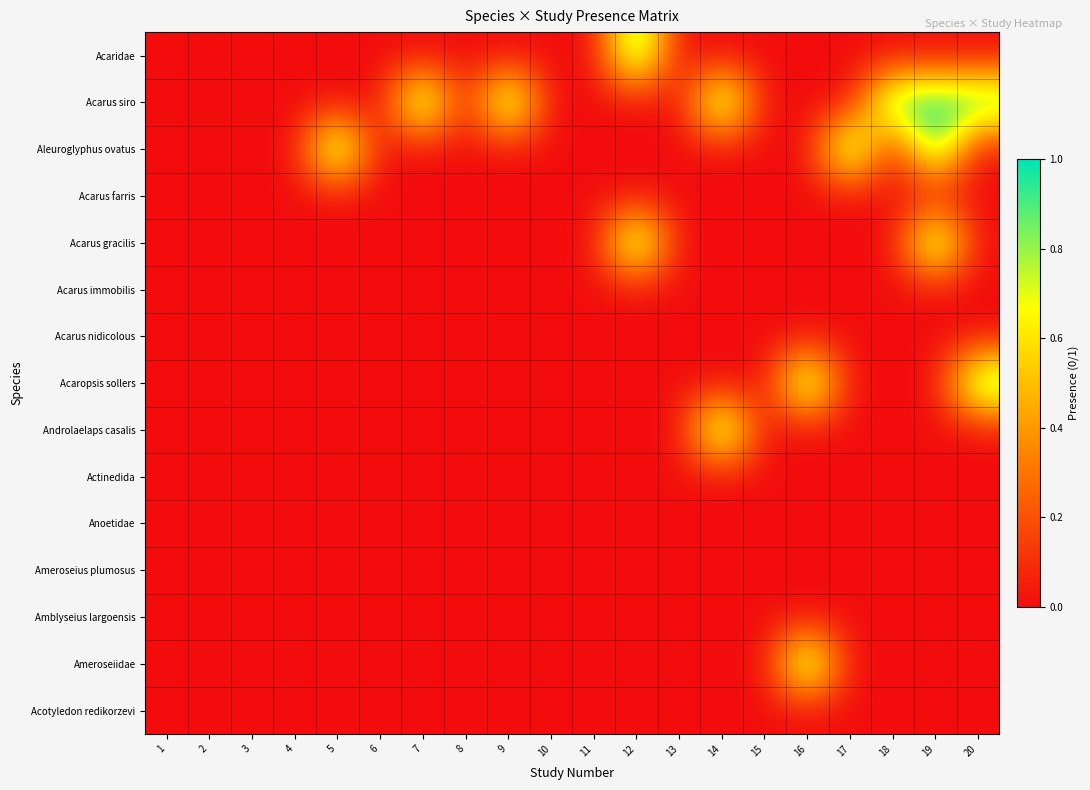

Rank the series at 10 from lowest to highest value.

Acaridae, Acarus siro, Aleuroglyphus ovatus, Acarus farris, Acarus gracilis, Acarus immobilis, Acarus nidicolous, Acaropsis sollers, Androlaelaps casalis, Actinedida, Anoetidae, Ameroseius plumosus, Amblyseius largoensis, Ameroseiidae, Acotyledon redikorzevi